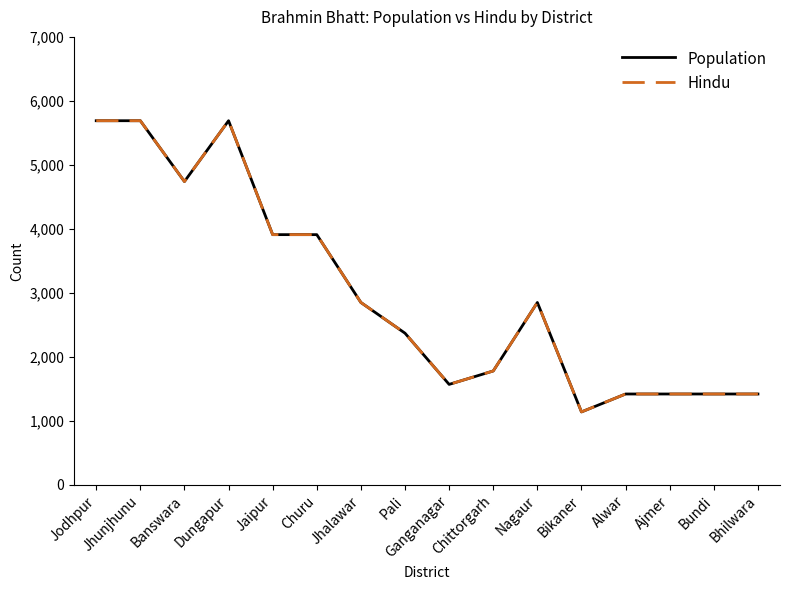

What is the label of the 11th point from the left?

Nagaur